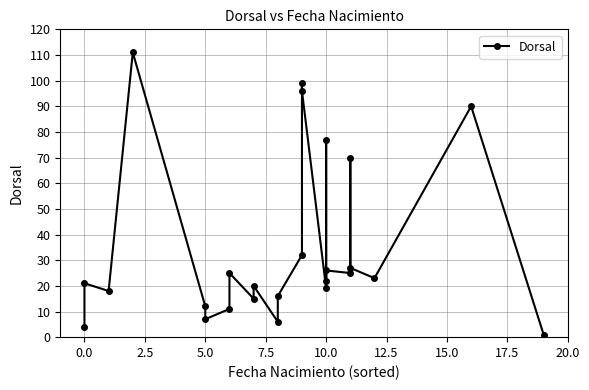

Count the number of values greater than 22.

12